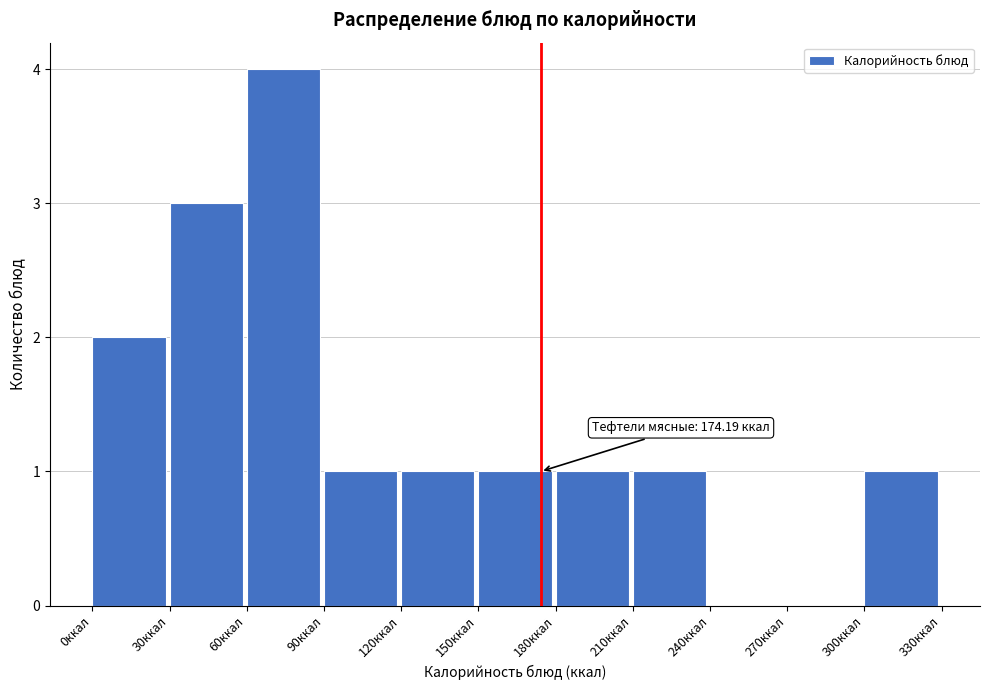

Over which range of the x-axis is the bar tallest?

60 to 90